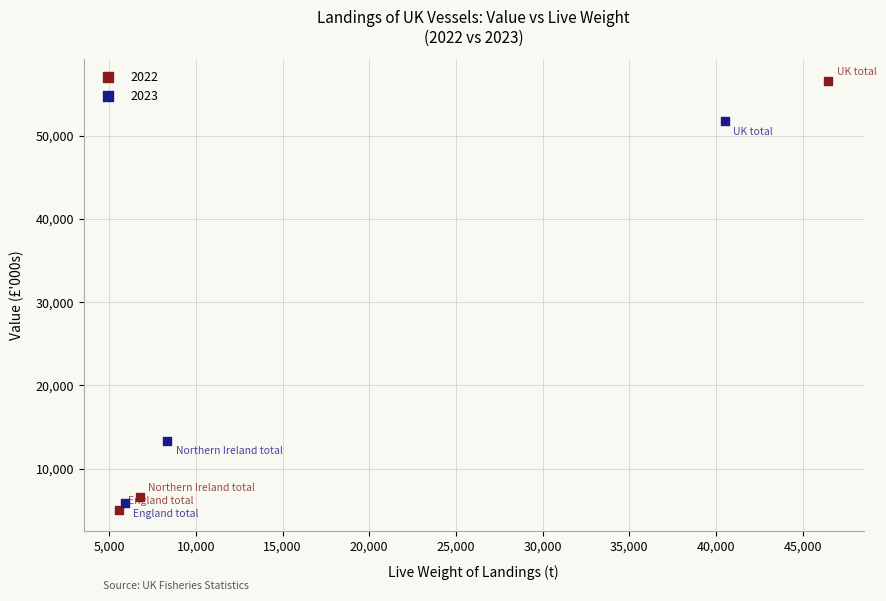

Which series contains the lowest Y value?

2022